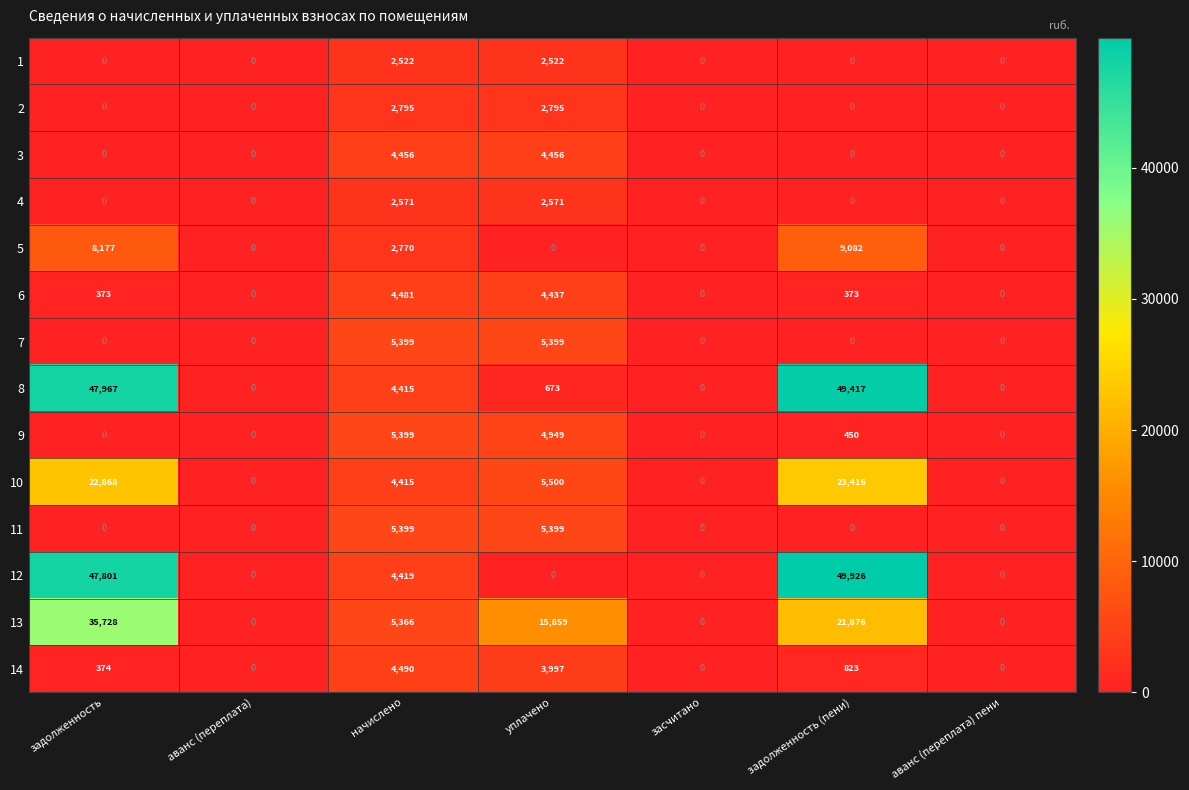

How many 1 values are between 0 and 2522?

7